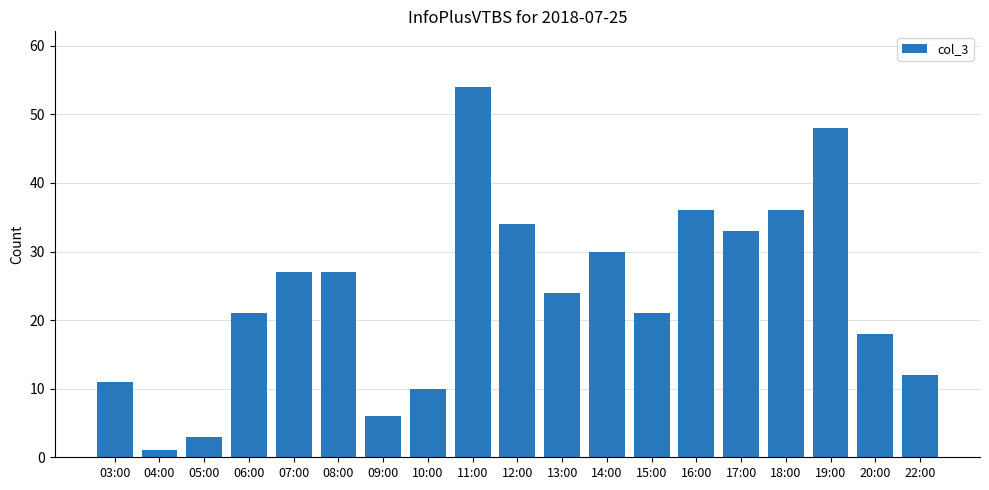

Reading left to right, transcribe all the data shown in this chart.

03:00=11	04:00=1	05:00=3	06:00=21	07:00=27	08:00=27	09:00=6	10:00=10	11:00=54	12:00=34	13:00=24	14:00=30	15:00=21	16:00=36	17:00=33	18:00=36	19:00=48	20:00=18	22:00=12